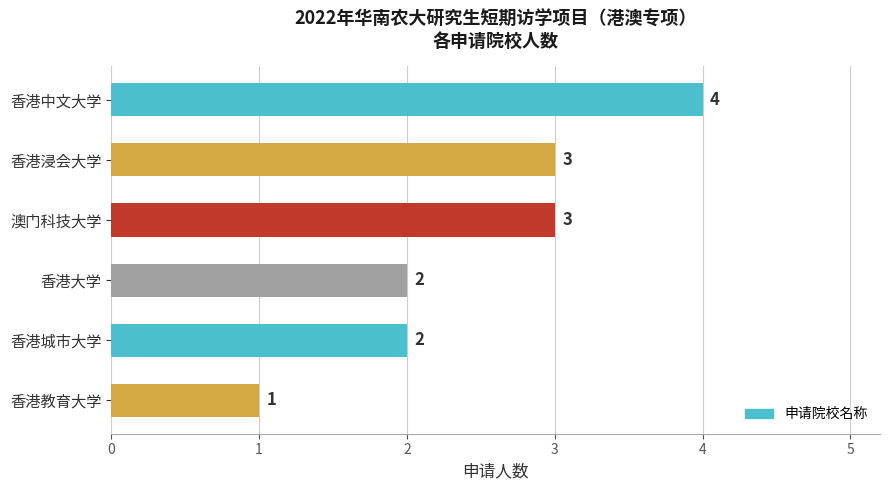

The chart shows a value of 5 at 澳门科技大学. True or false?

False